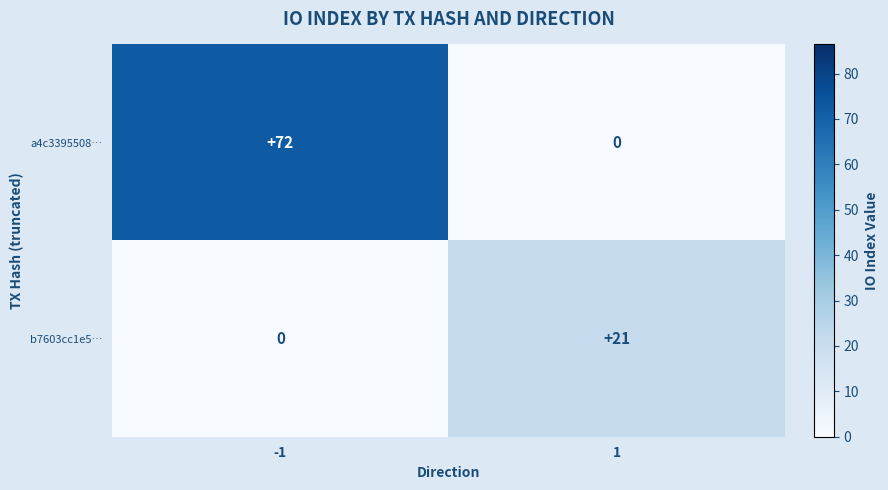

Read the a4c3395508… value at -1.

72